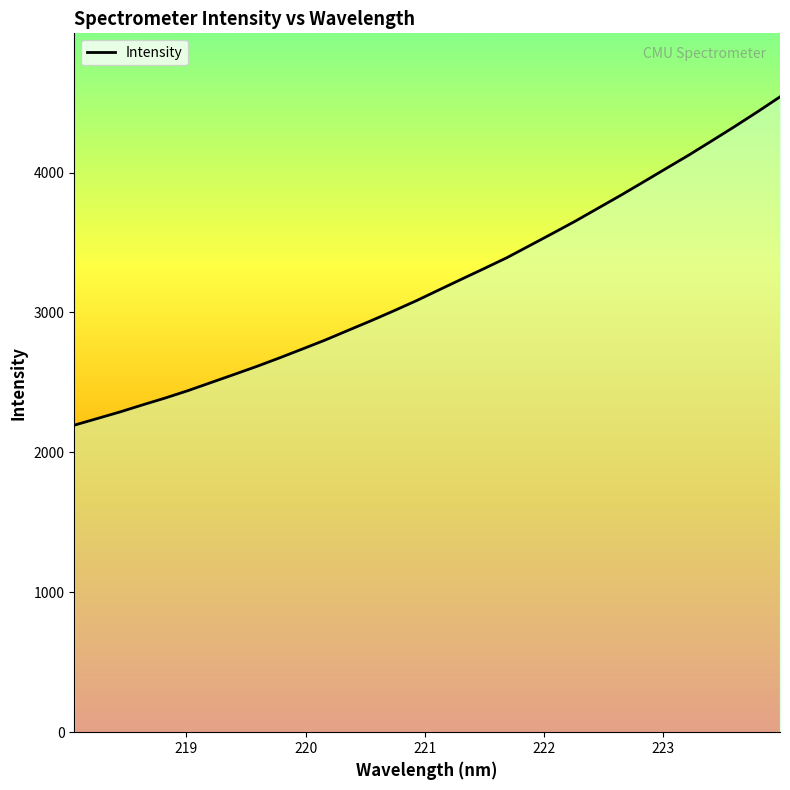

What is the smallest value displayed?

2194.7